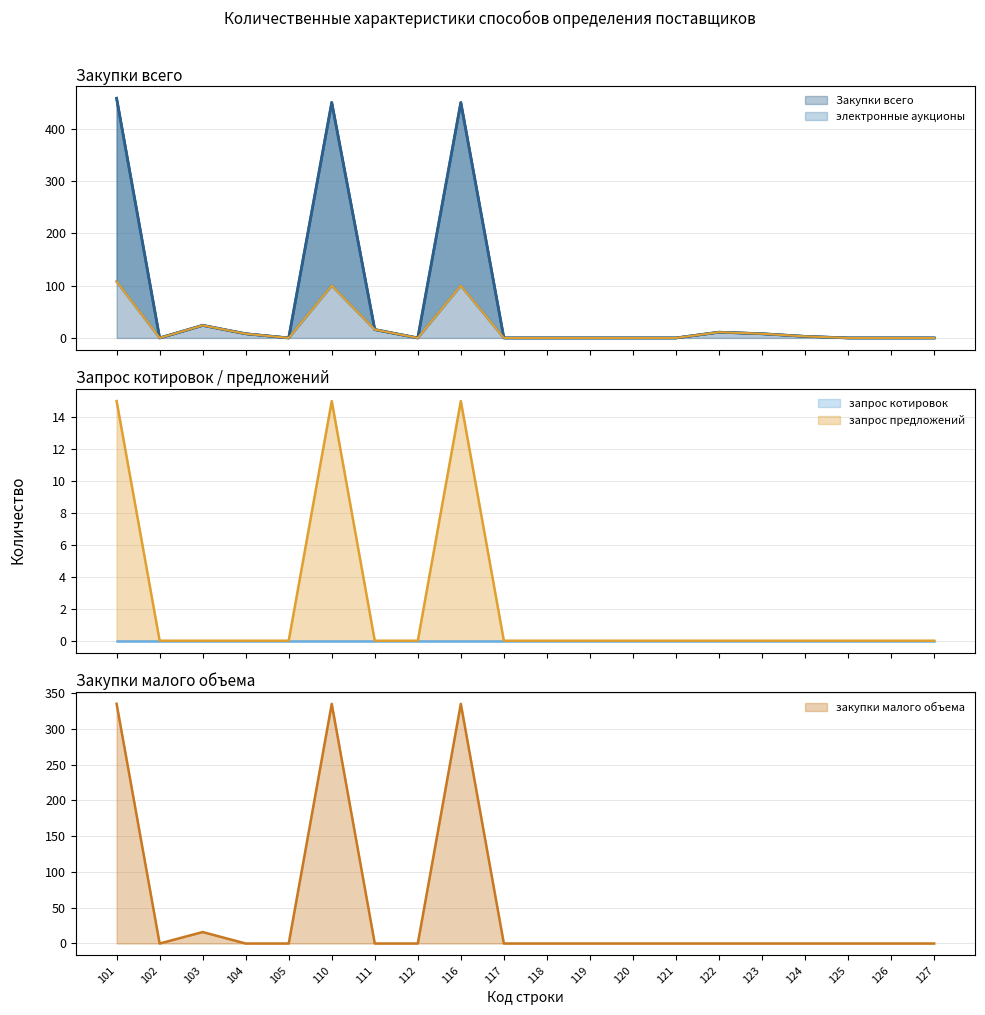

How many interior local peaks does the Закупки всего series have?

4